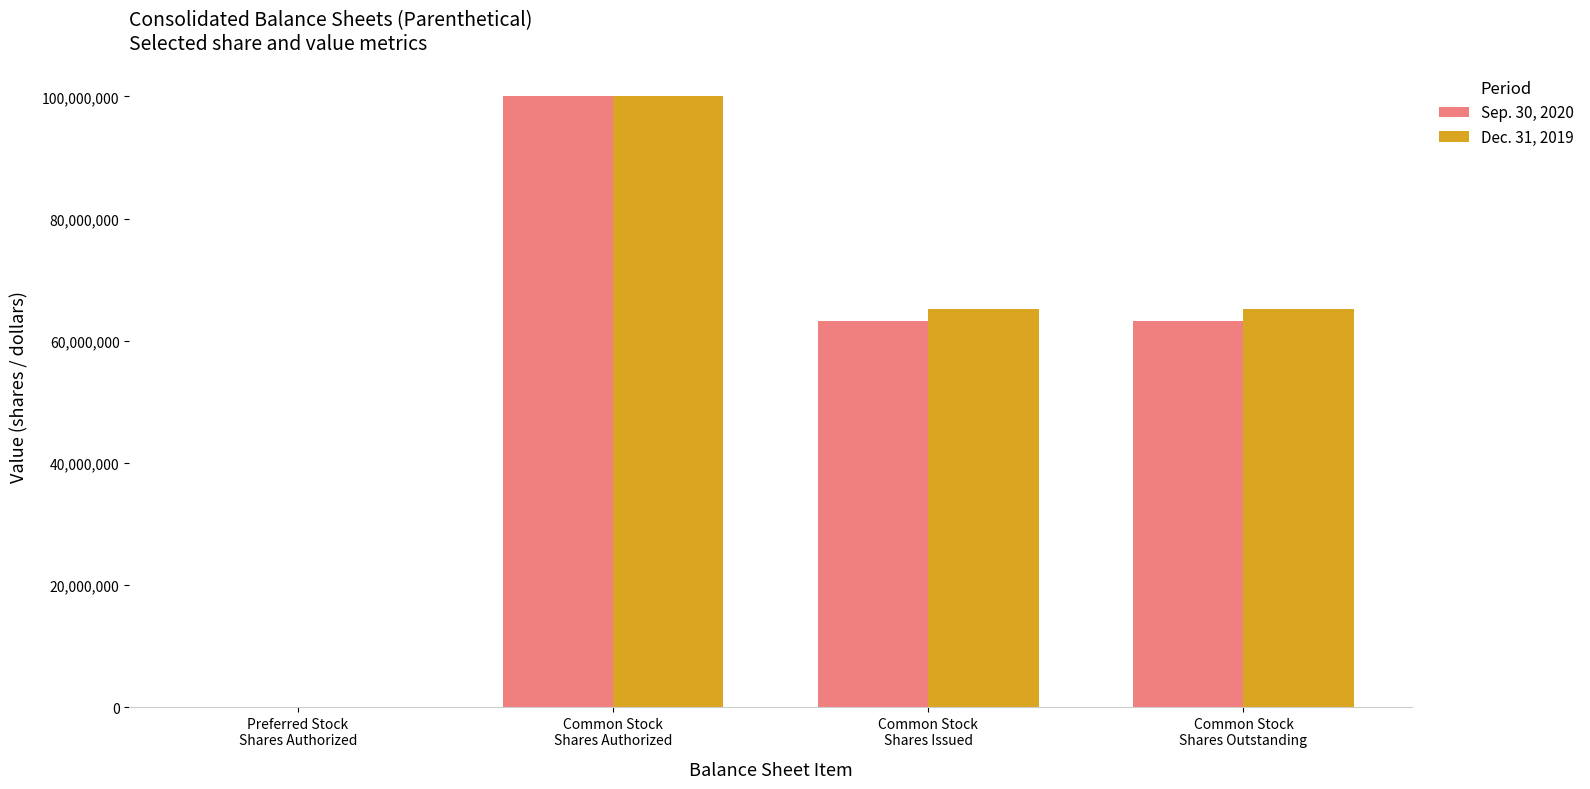

The Sep. 30, 2020 series shows 22373923 at Common Stock
Shares Authorized. True or false?

False